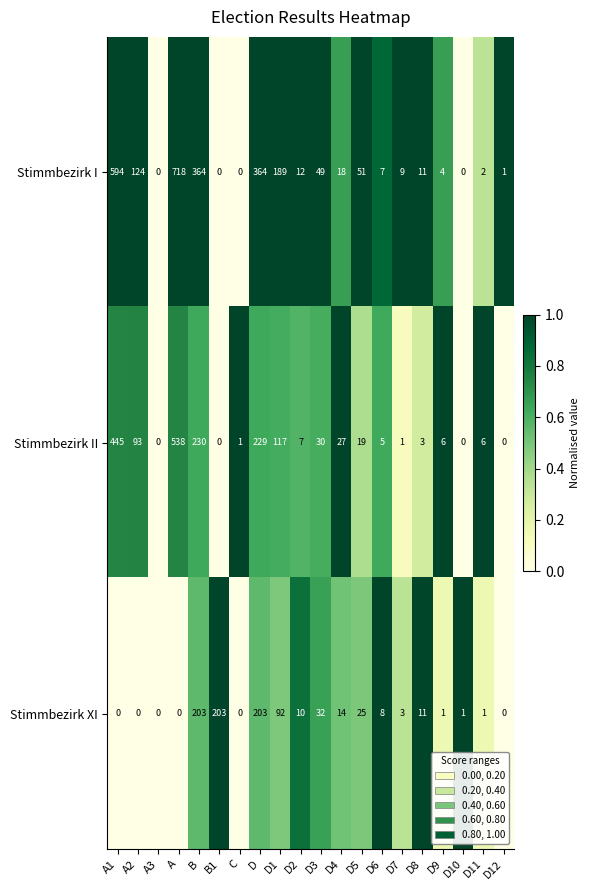

Is it true that Stimmbezirk XI equals 84 at A1?

False